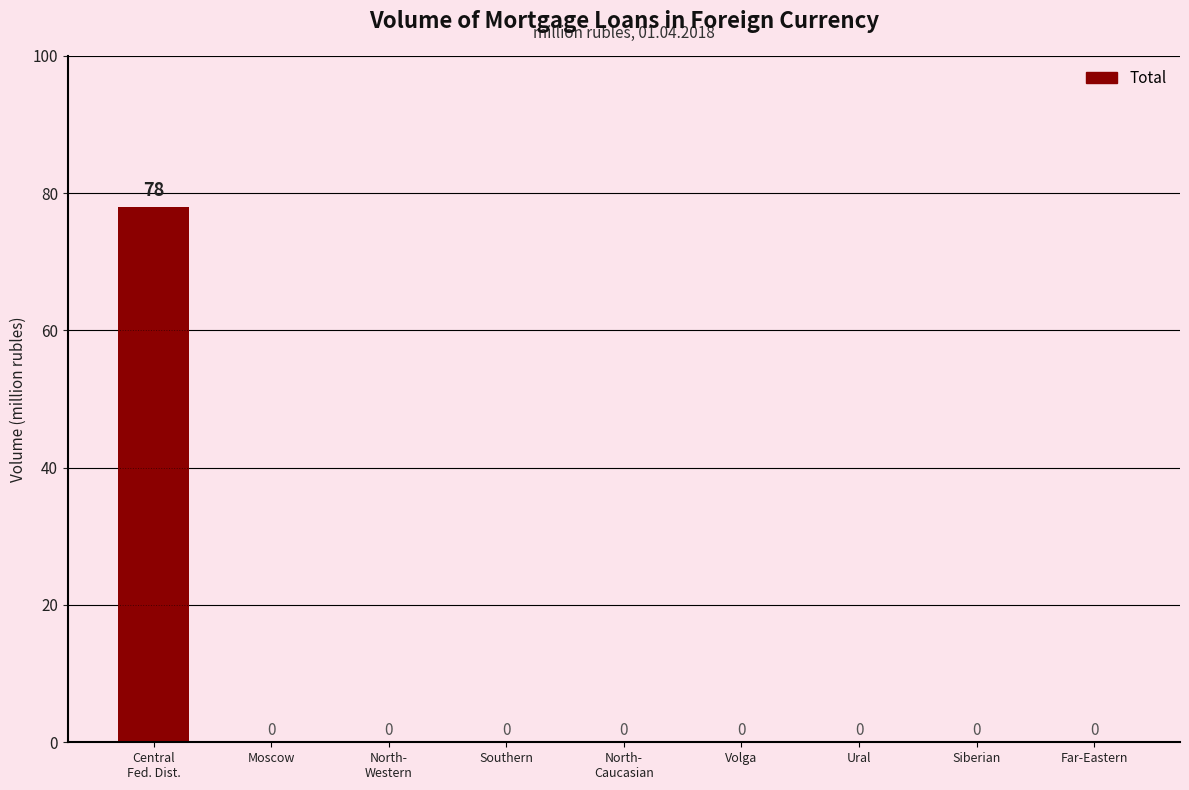

Are the bars horizontal?

No